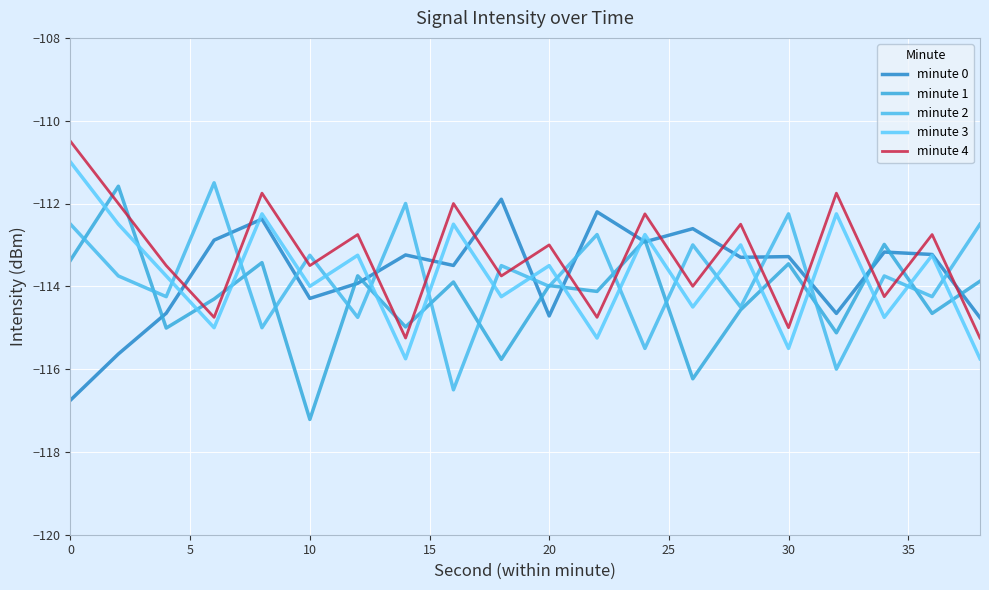

In minute 1, how many points are lower than both neighbors (excluding endpoints)?

8